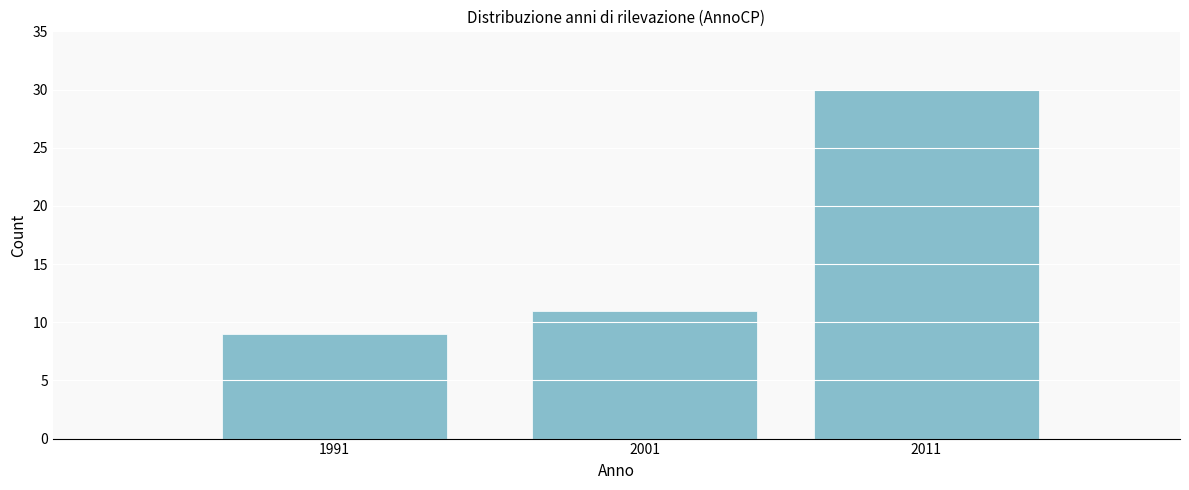

Reading left to right, list all the values displayed in this chart.

1991=9	2001=11	2011=30